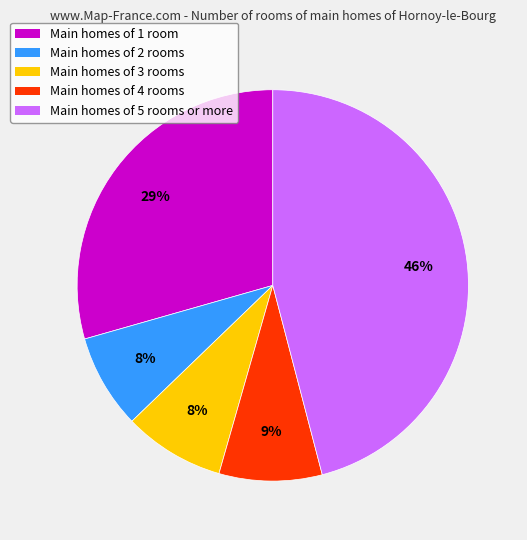

Is there any slice that represents more than half of the pie?

No